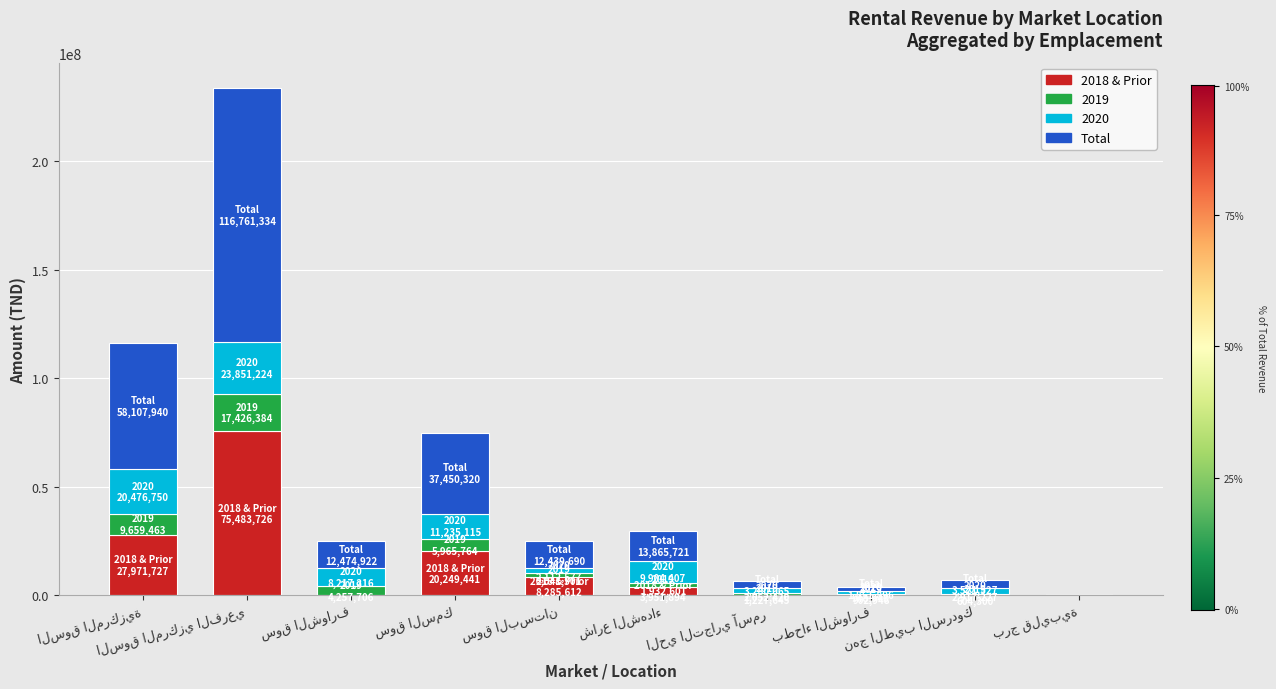

At which category does the chart reach its peak across all series?

السوق المركزي الفرعي